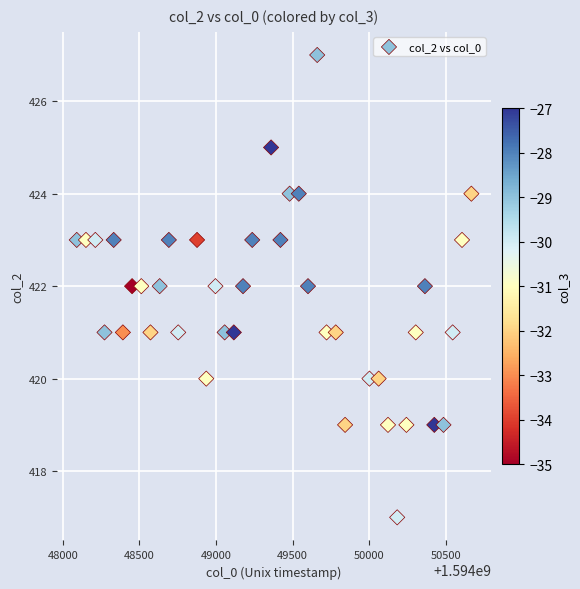

What is the range of Y values (max minus min)?

10